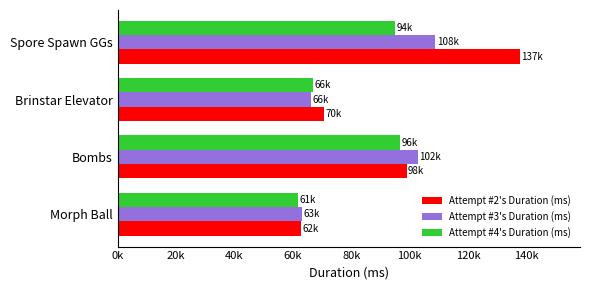

Reading right to left, transcribe all the data shown in this chart.

Attempt #2's Duration (ms): 137646	70545	98930	62836
Attempt #3's Duration (ms): 108770	66233	102871	63011
Attempt #4's Duration (ms): 94864	66872	96689	61855